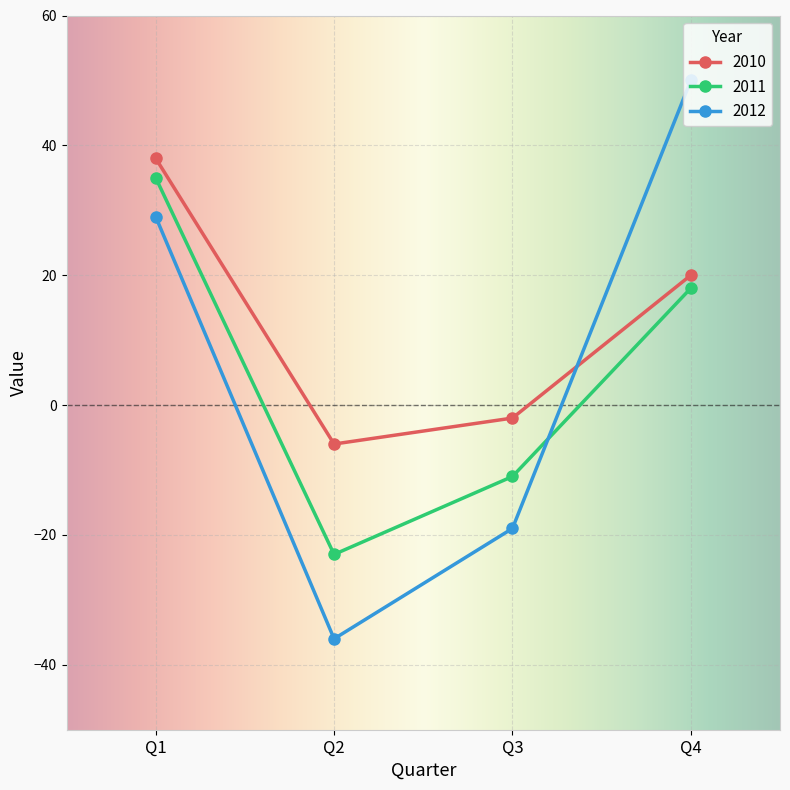

Which label corresponds to the largest value in the chart?

Q4